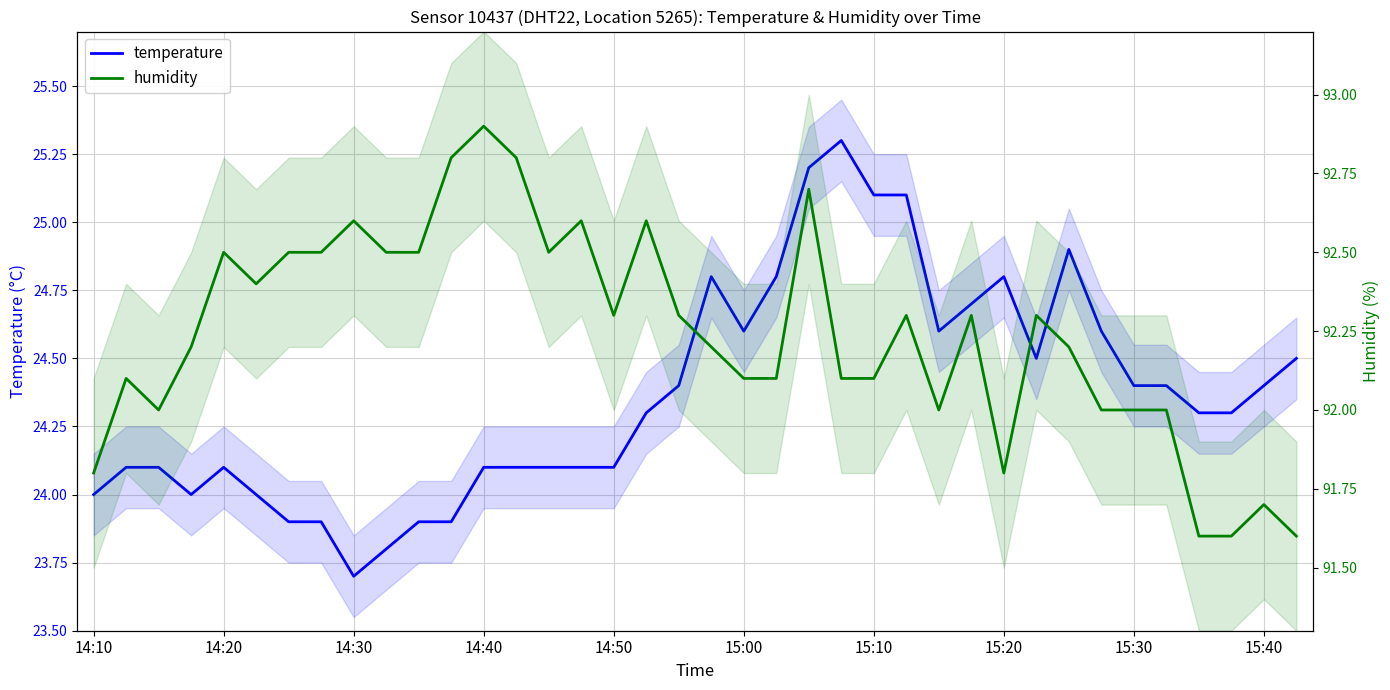

Reading right to left, transcribe all the data shown in this chart.

temperature: 24.5	24.4	24.3	24.3	24.4	24.4	24.6	24.9	24.5	24.8	24.7	24.6	25.1	25.1	25.3	25.2	24.8	24.6	24.8	24.4	24.3	24.1	24.1	24.1	24.1	24.1	23.9	23.9	23.8	23.7	23.9	23.9	24.0	24.1	24.0	24.1	24.1	24.0
humidity: 91.6	91.7	91.6	91.6	92.0	92.0	92.0	92.2	92.3	91.8	92.3	92.0	92.3	92.1	92.1	92.7	92.1	92.1	92.2	92.3	92.6	92.3	92.6	92.5	92.8	92.9	92.8	92.5	92.5	92.6	92.5	92.5	92.4	92.5	92.2	92.0	92.1	91.8